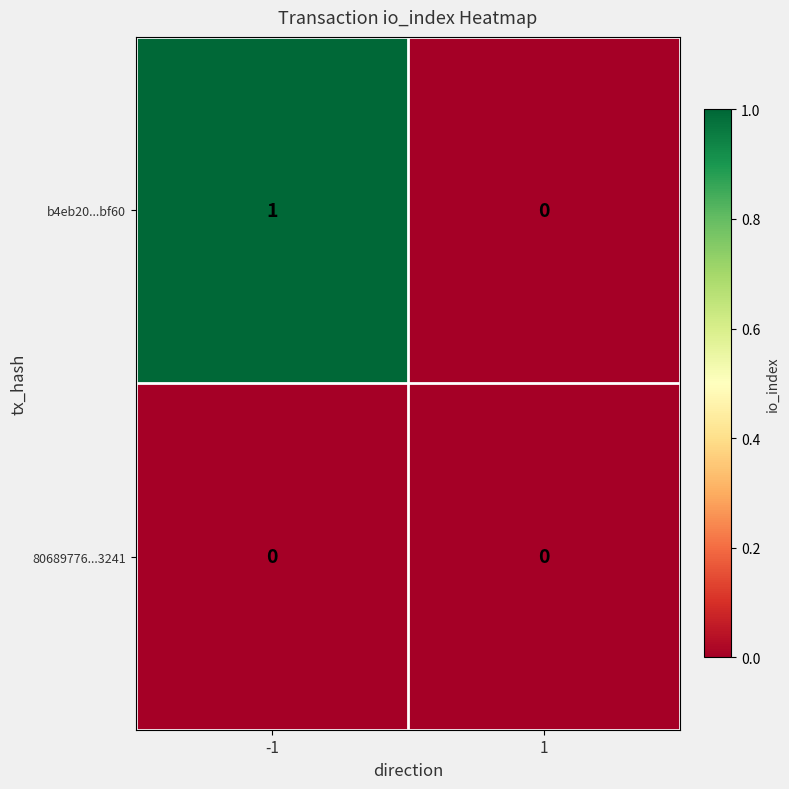

Rank the series by their maximum value, from lowest to highest.

80689776...3241, b4eb20...bf60